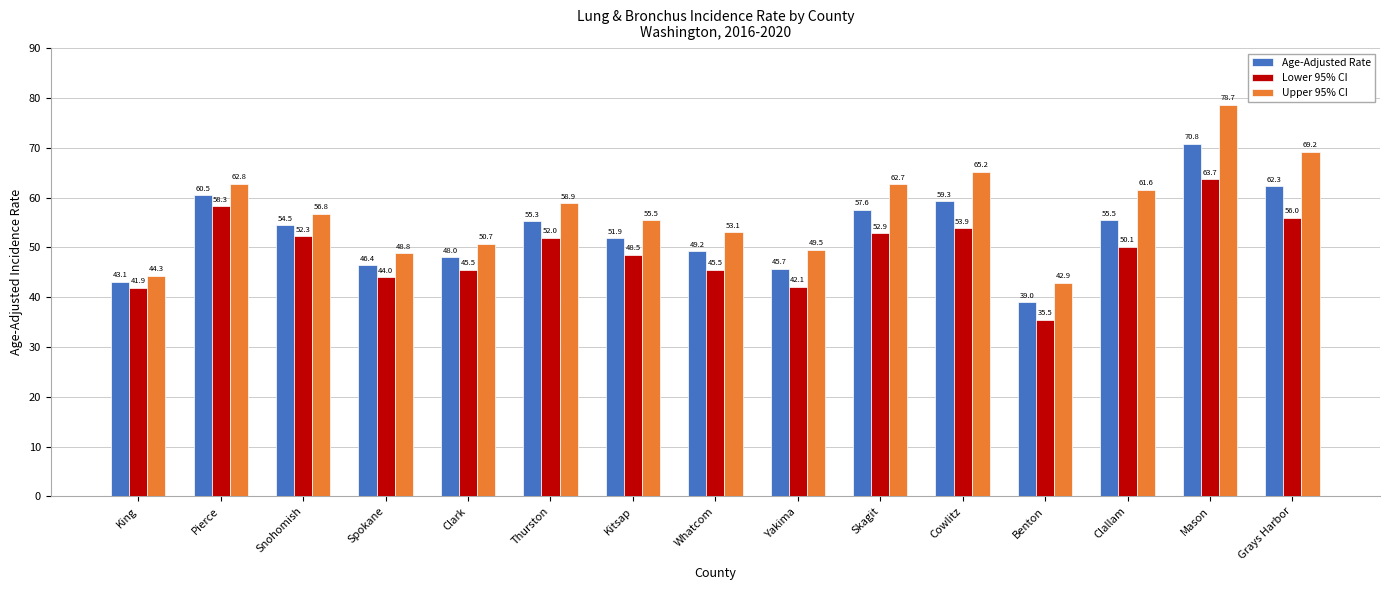

Where is Lower 95% CI nearest to the value 49?

Kitsap